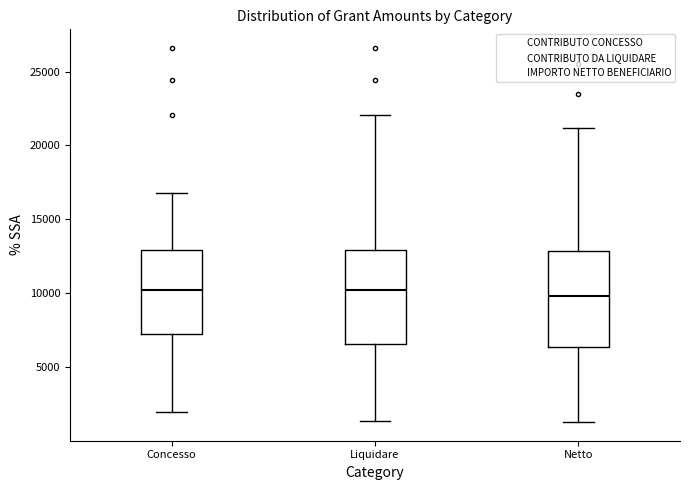

Where does the median line of the box for Netto sit on the y-axis? The values are not printed on the chart, so give them approximately, as read against the axis.

10000